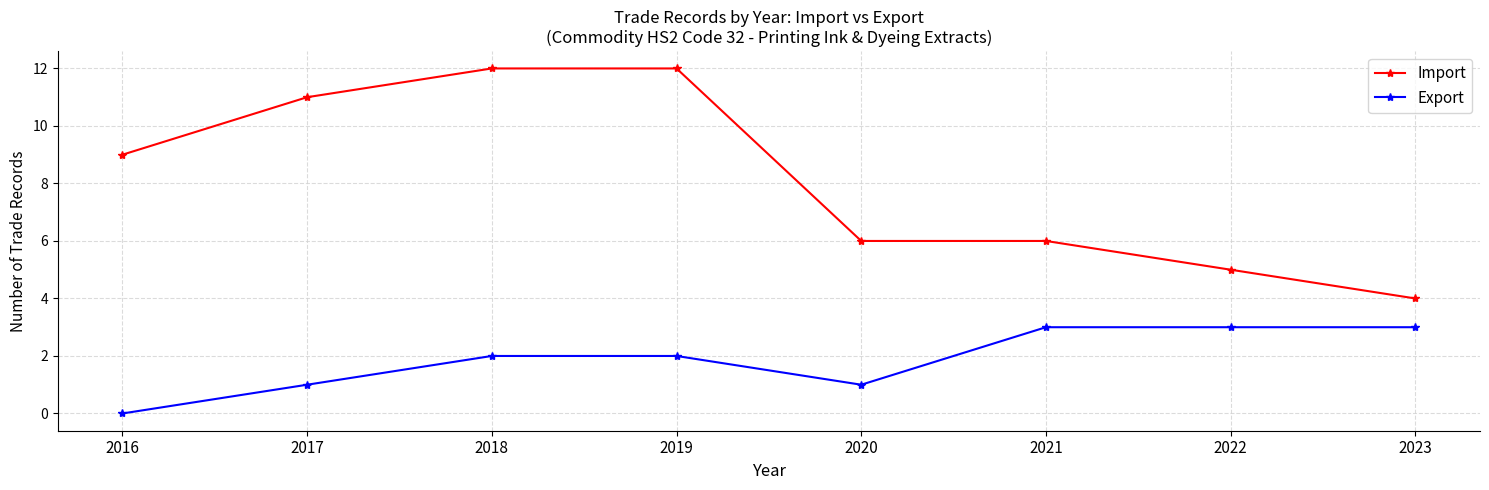

What is the total value across all series at 2022?

8